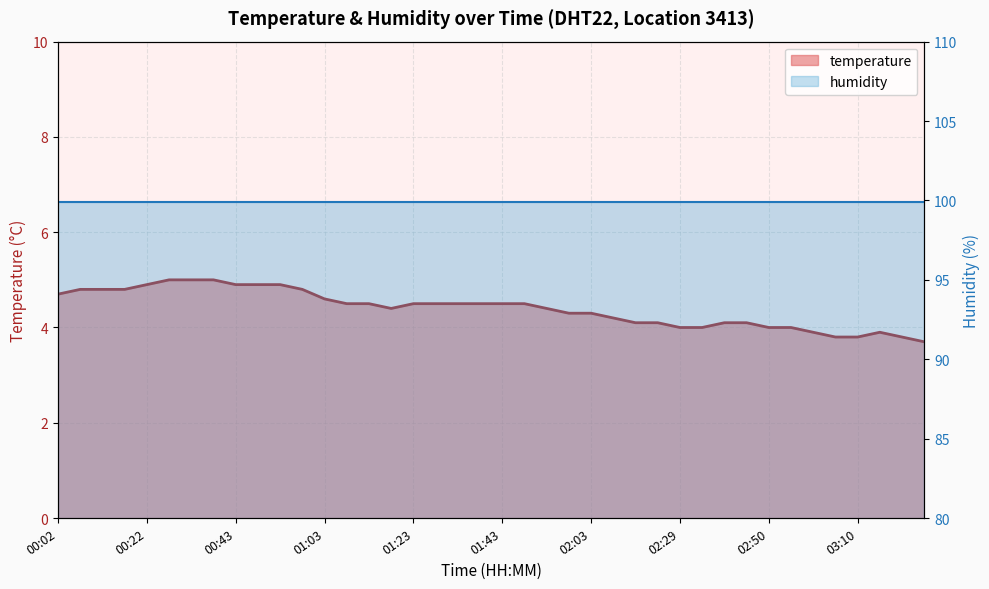

Is it true that the value at 02:35 is 2.8?

False